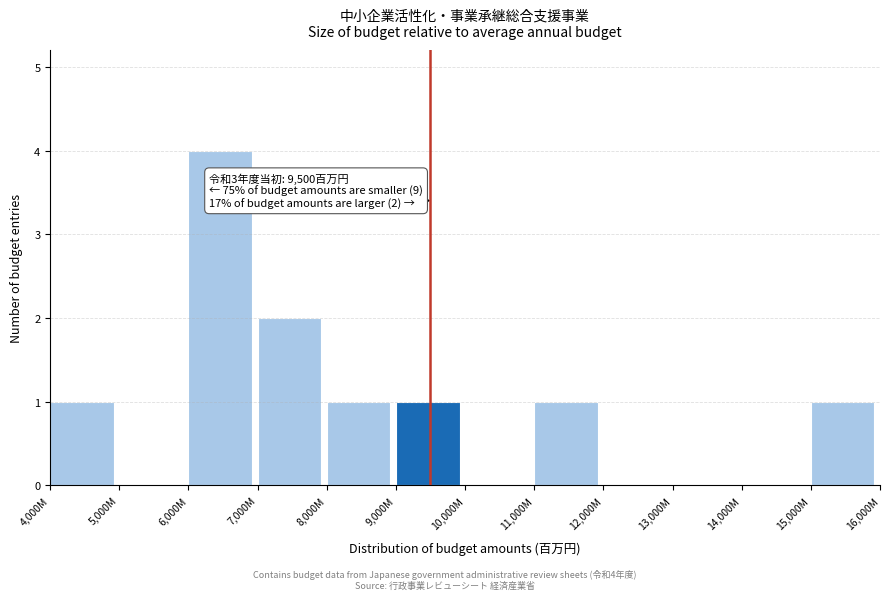

Reading left to right, transcribe all the data shown in this chart.

4,000M=1	5,000M=0	6,000M=4	7,000M=2	8,000M=1	9,000M=1	10,000M=0	11,000M=1	12,000M=0	13,000M=0	14,000M=0	15,000M=1